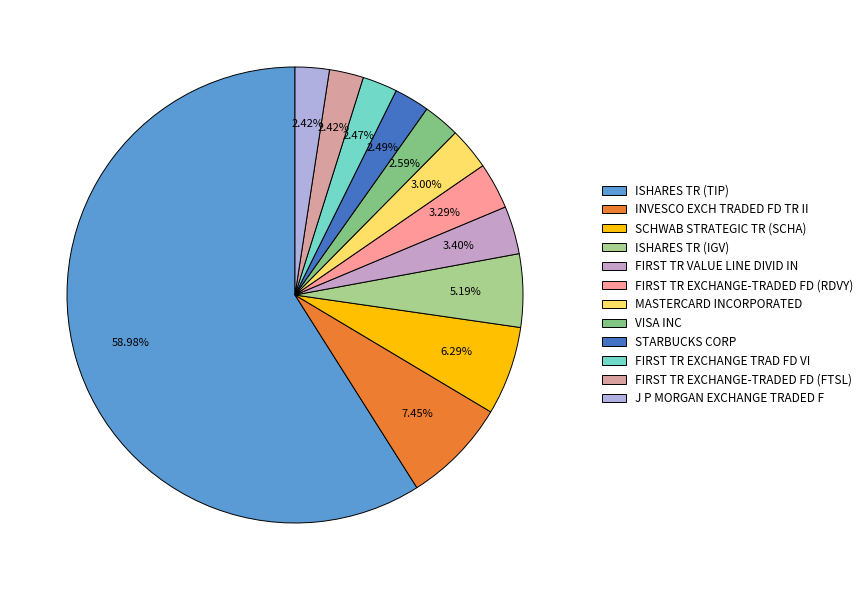

Which slice is the smallest?

J P MORGAN EXCHANGE TRADED F